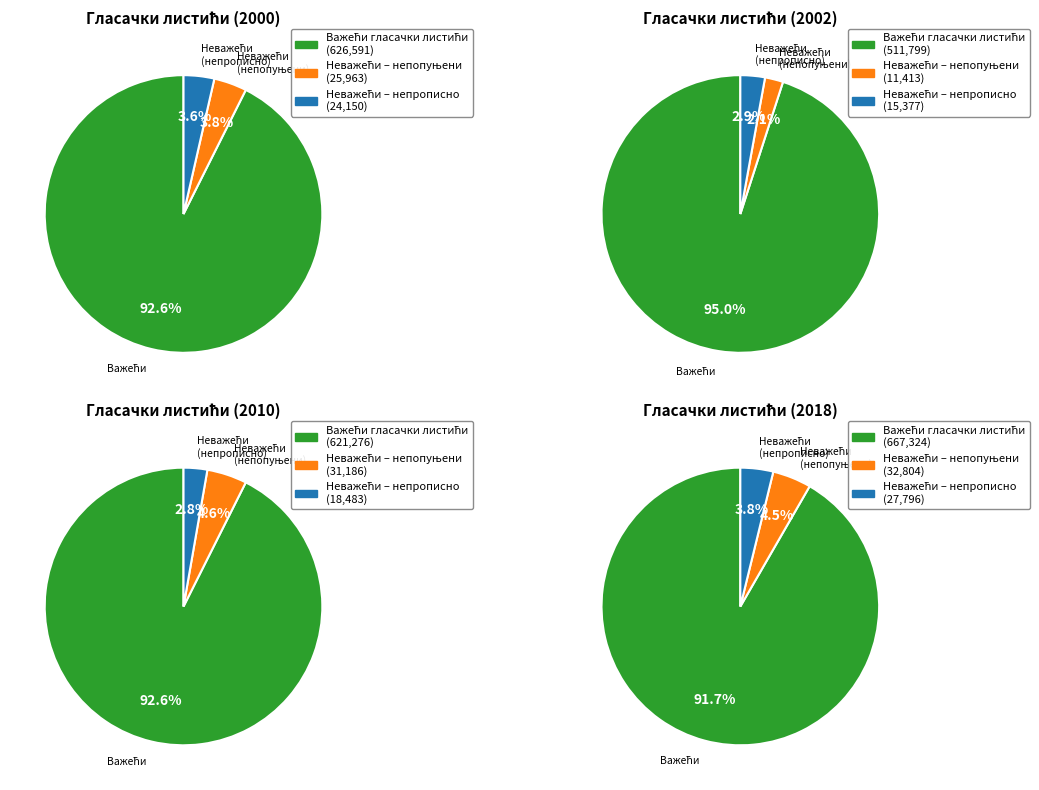

Does 2018 account for over 50% of the chart?

No